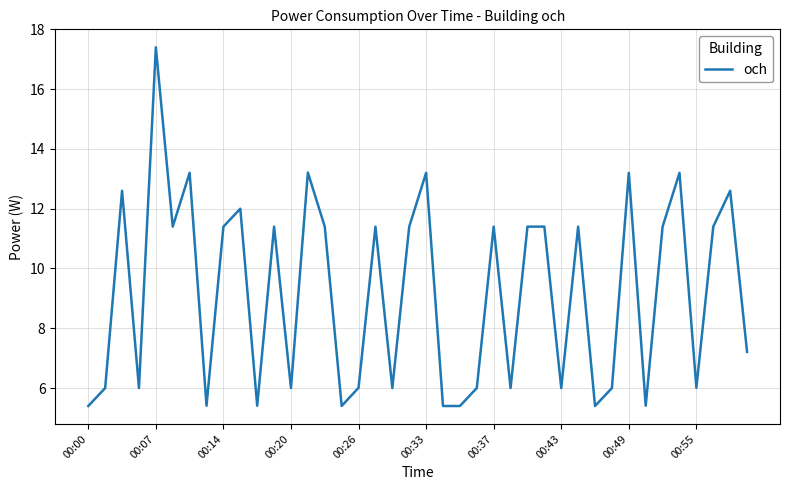

What is the greatest value displayed?

17.4